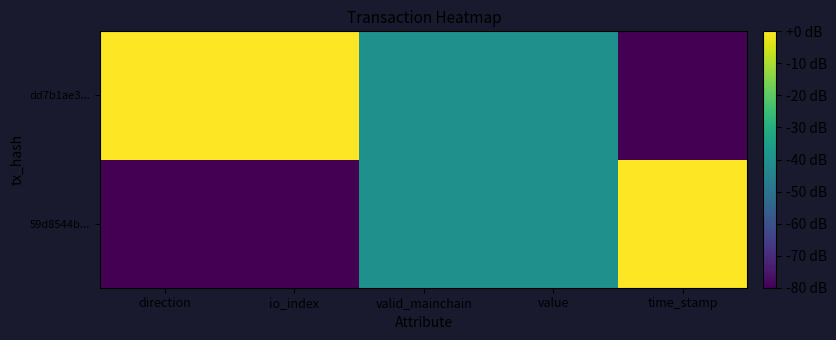

What is the spread (max minus min) of values at io_index?

80